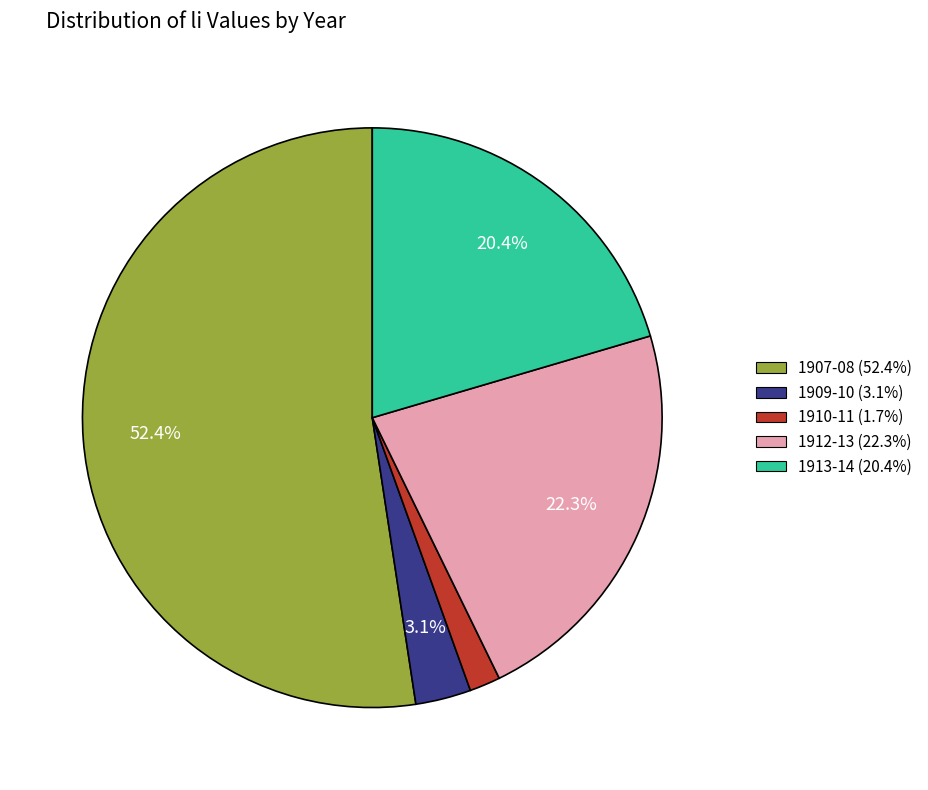

Is there any slice that represents more than half of the pie?

Yes